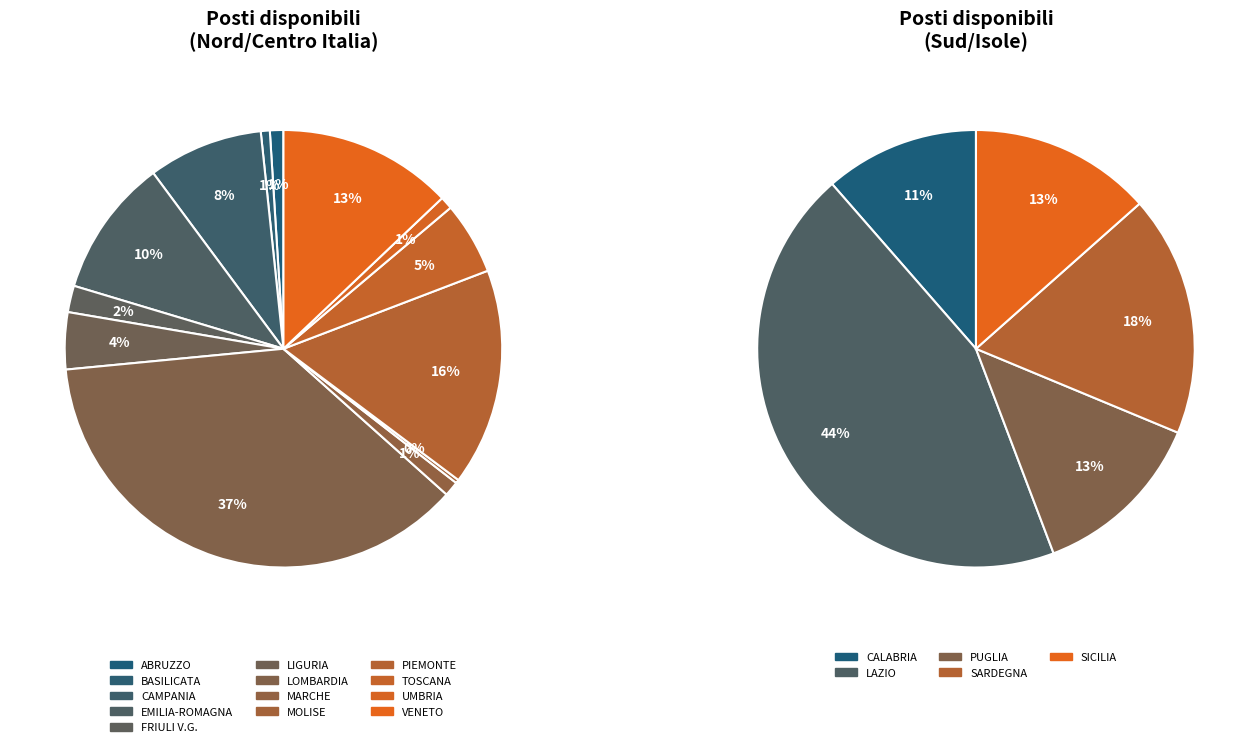

Rank the categories by value from highest to lowest.

LOMBARDIA, PIEMONTE, VENETO, LAZIO, EMILIA-ROMAGNA, CAMPANIA, TOSCANA, SARDEGNA, LIGURIA, SICILIA, PUGLIA, CALABRIA, FRIULI V.G., MARCHE, ABRUZZO, UMBRIA, BASILICATA, MOLISE